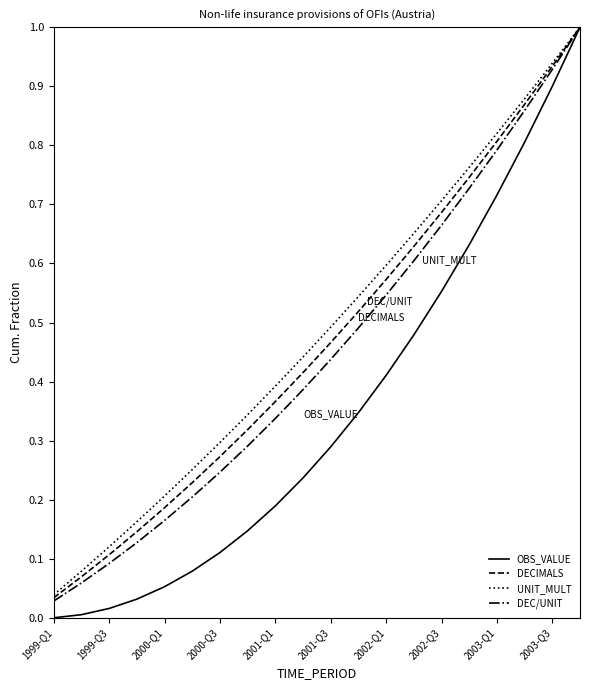

What is the maximum value for OBS_VALUE?

1.0